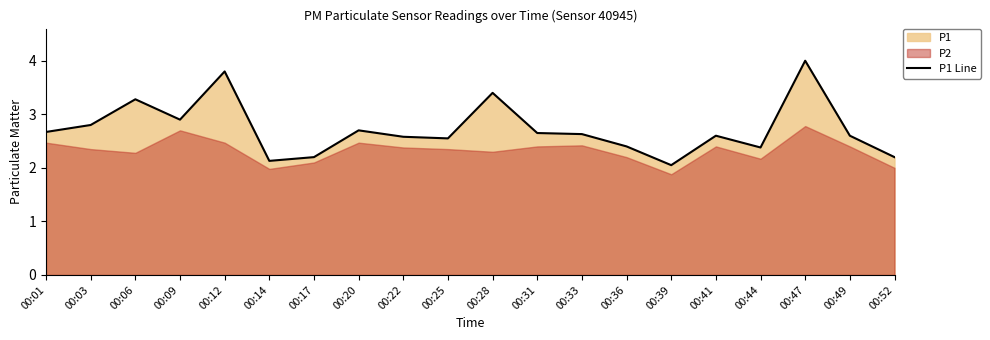

Reading left to right, list all the values displayed in this chart.

2.7	2.8	3.3	2.9	3.8	2.1	2.2	2.7	2.6	2.5	3.4	2.6	2.6	2.4	2.0	2.6	2.4	4.0	2.6	2.2